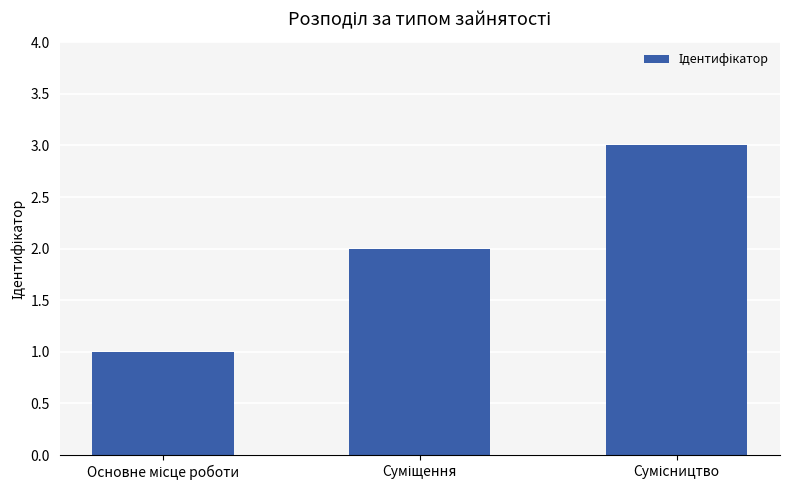

How many distinct data groups are displayed?

1